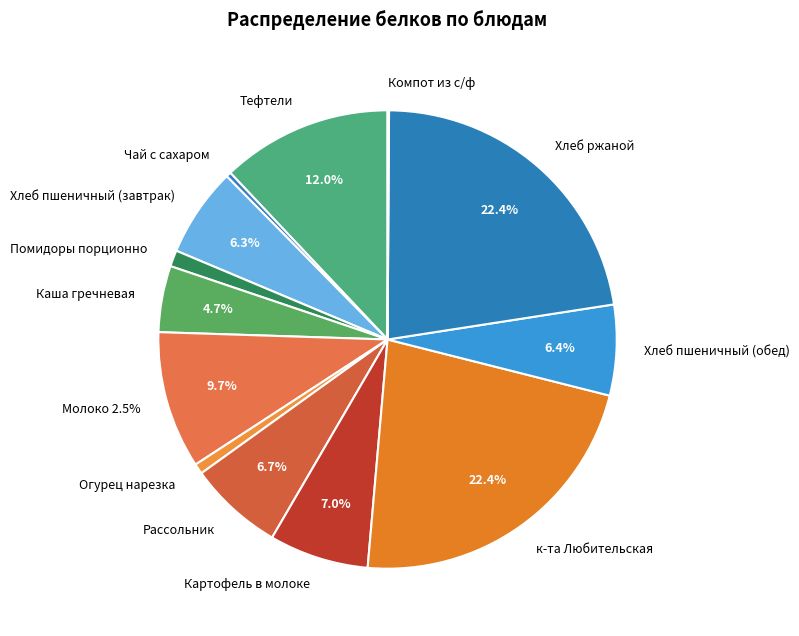

True or false: Картофель в молоке accounts for 12% of the total.

False